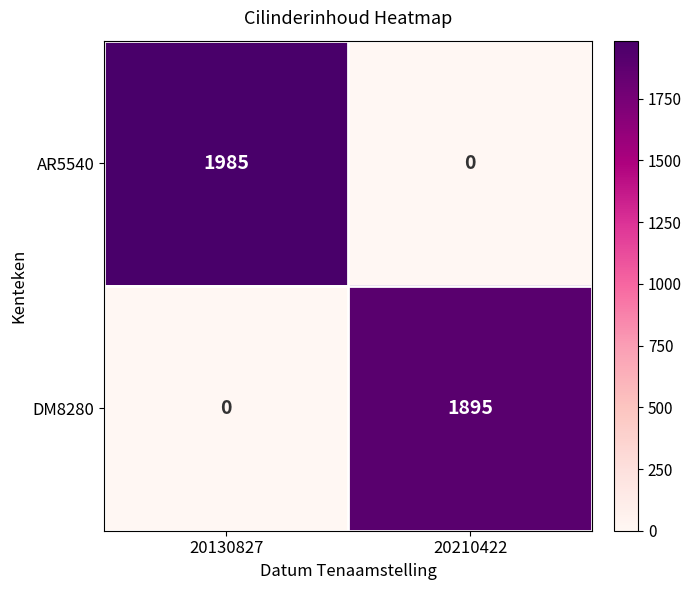

What is the difference between the maximum and minimum values in the DM8280 series?

1895